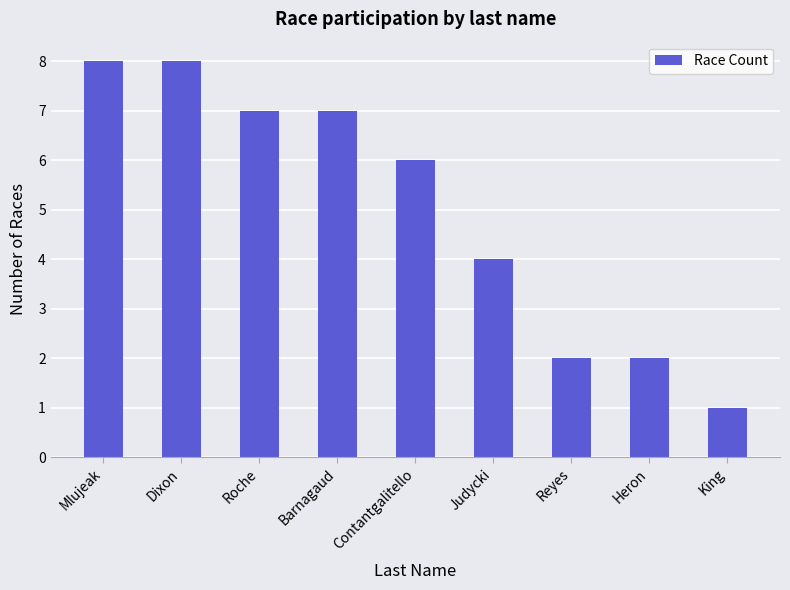

What position from the left is Barnagaud?

4